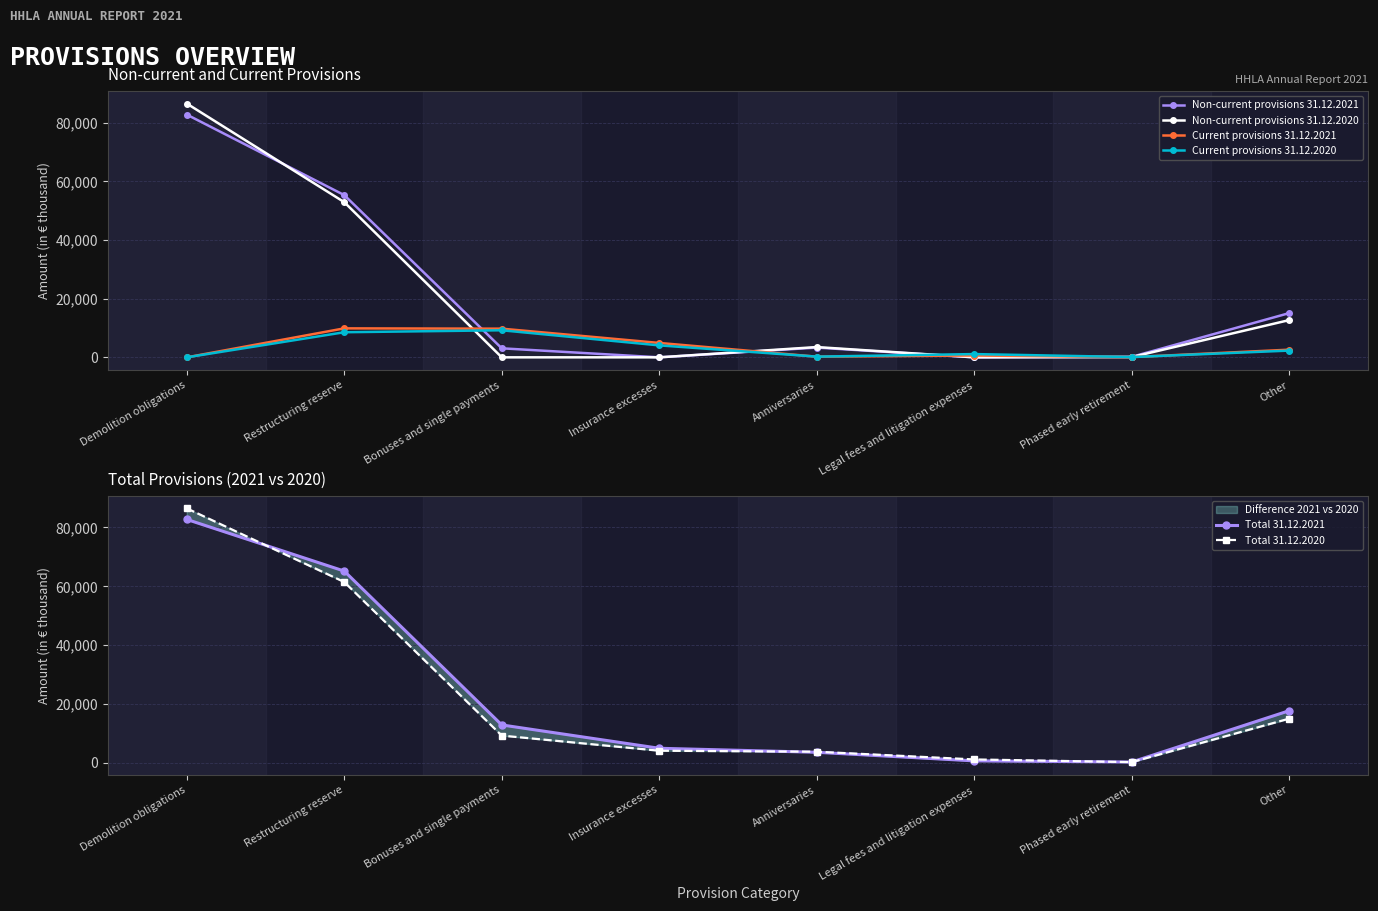

What are all the series names shown in the legend?

Non-current provisions 31.12.2021, Non-current provisions 31.12.2020, Current provisions 31.12.2021, Current provisions 31.12.2020, Total 31.12.2021, Total 31.12.2020